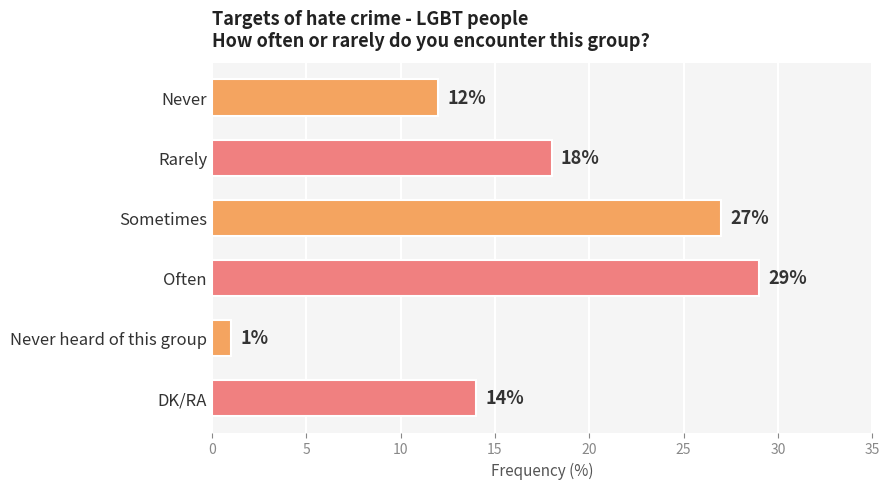

What is the change in value from Never to Never heard of this group?

-11